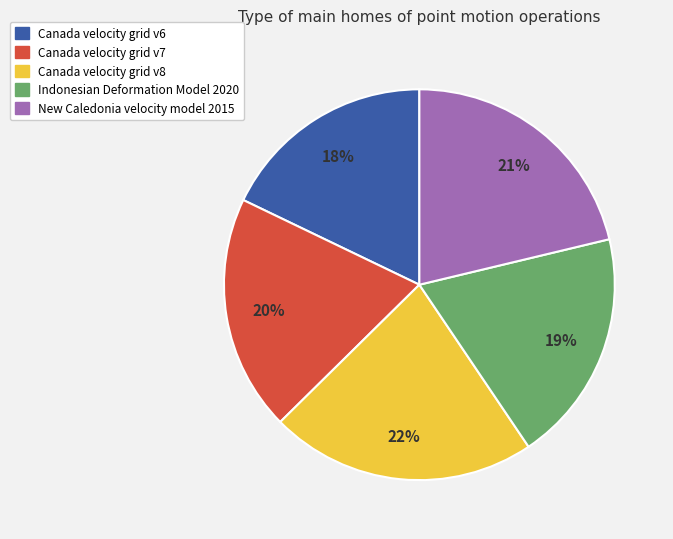

True or false: Canada velocity grid v8 accounts for 9% of the total.

False